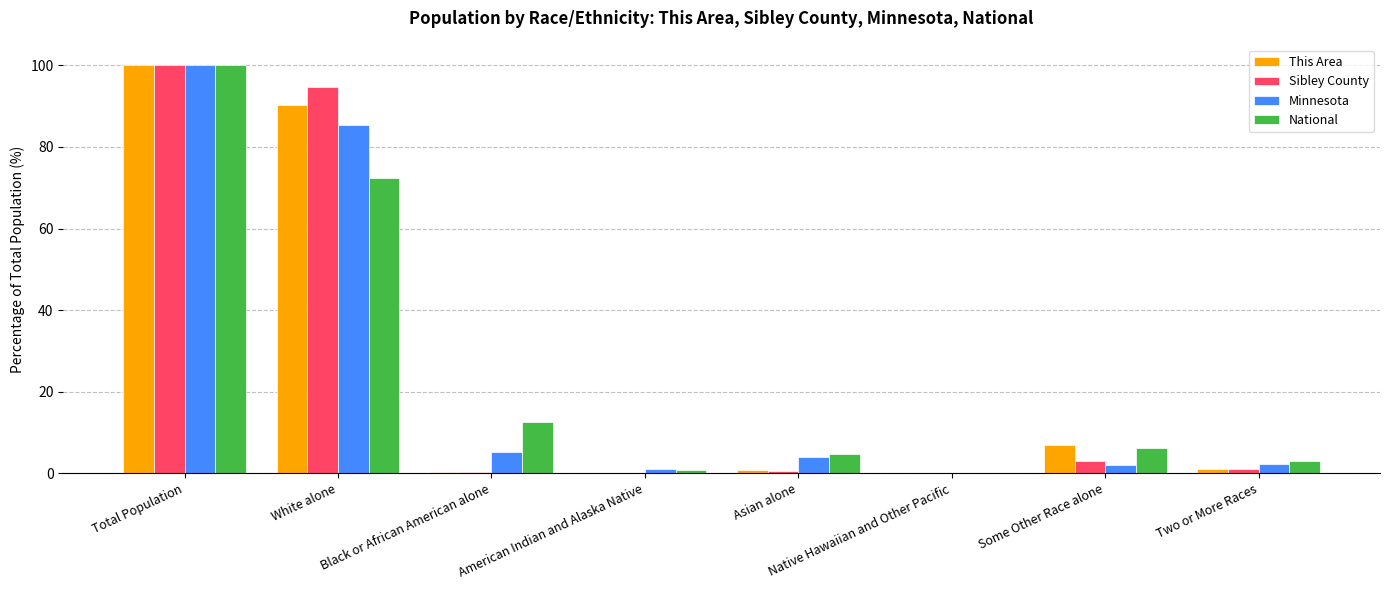

The Sibley County series shows 147.1 at White alone. True or false?

False